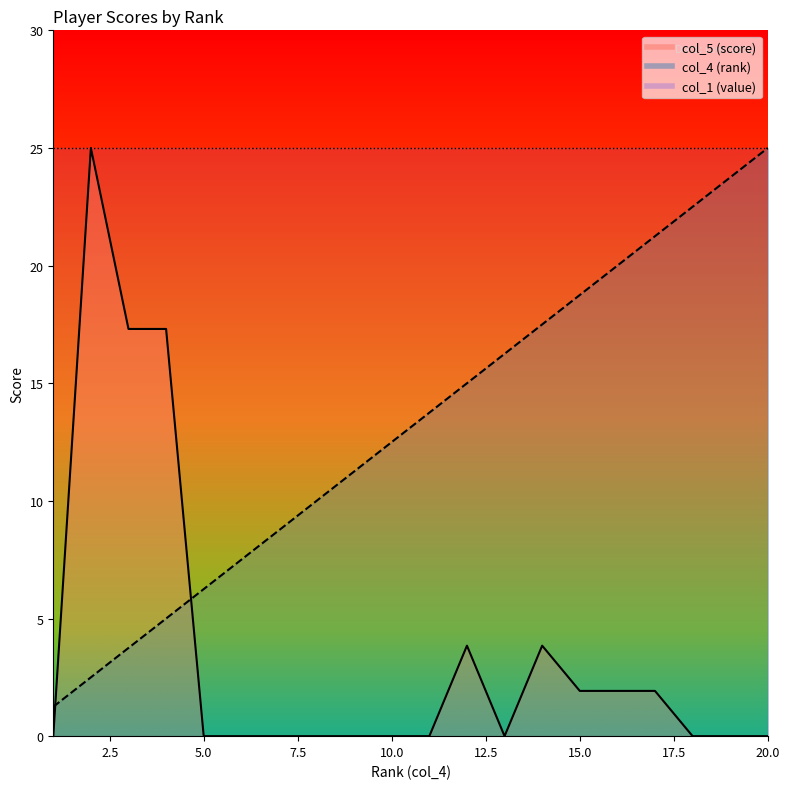

Where is col_4 nearest to the value 13?

10